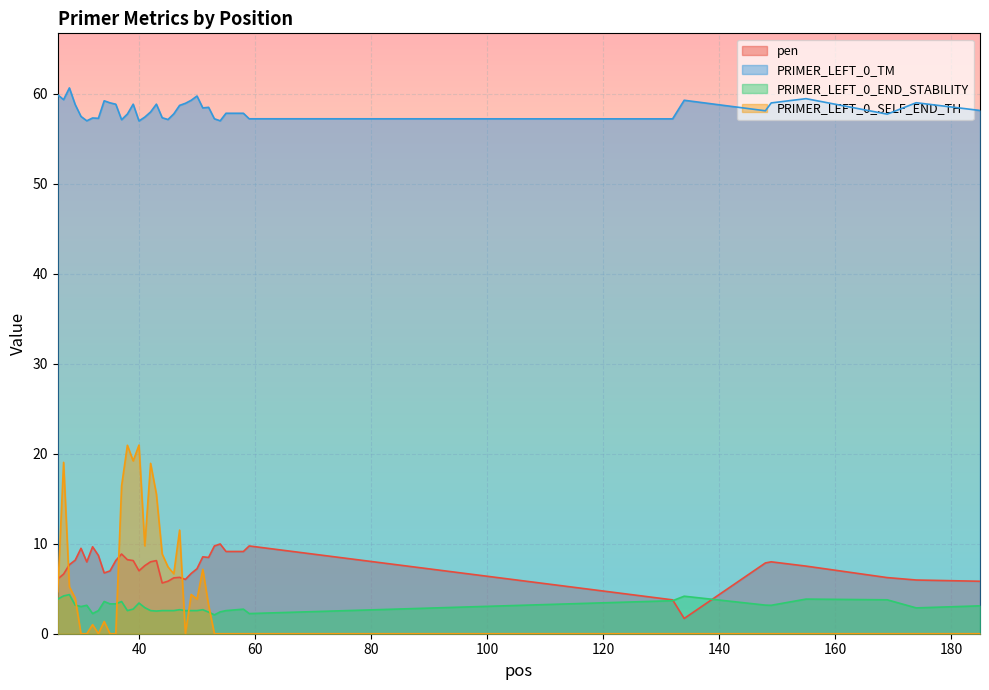

What is the approximate value of PRIMER_LEFT_0_TM at 169?

57.8